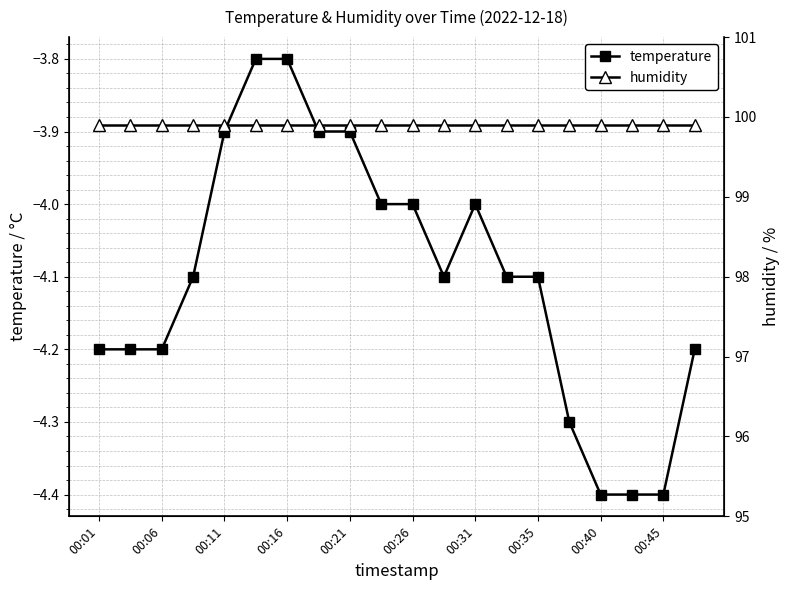

Does the chart have visible grid lines?

Yes